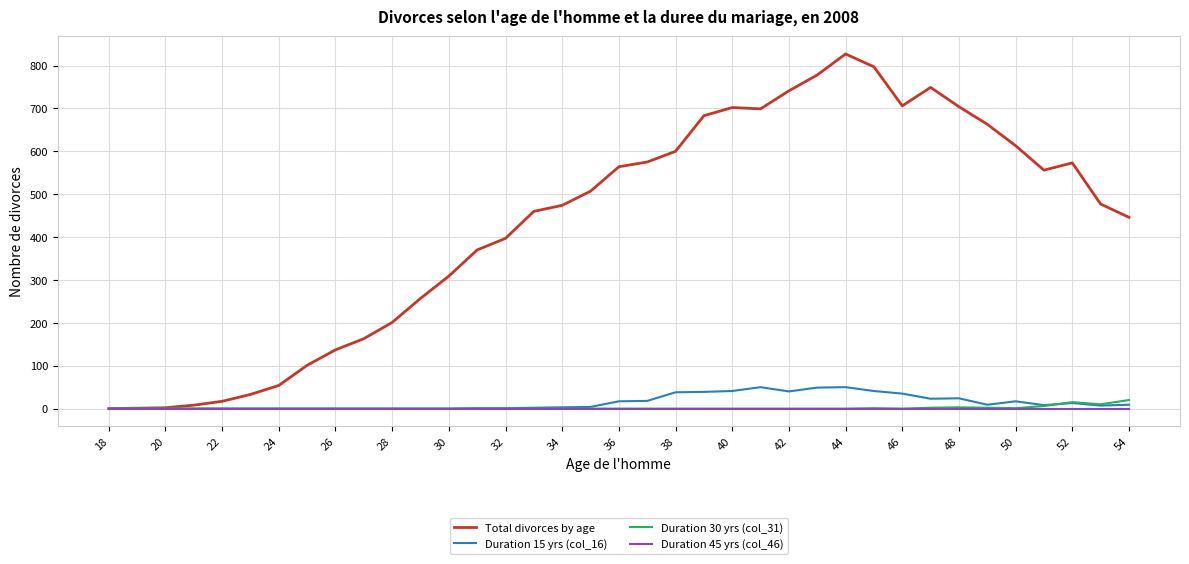

Which series has the widest spread of values?

Total divorces by age